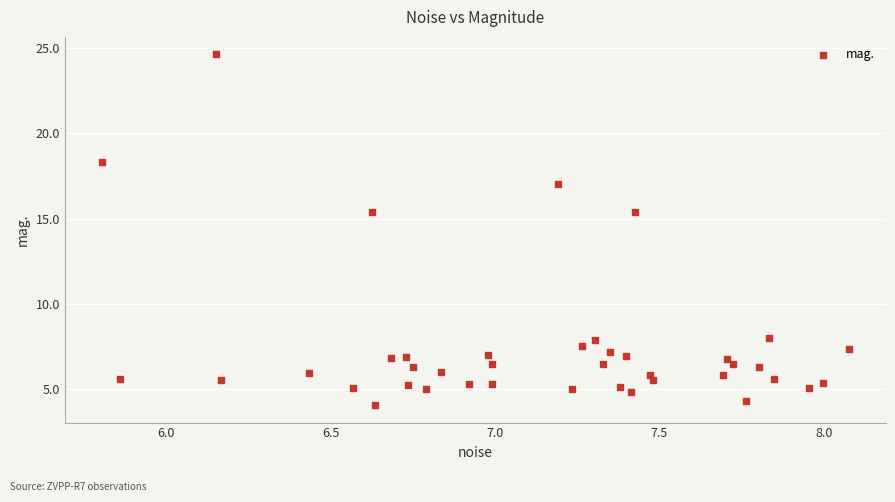

What is the range of Y values (max minus min)?

20.6